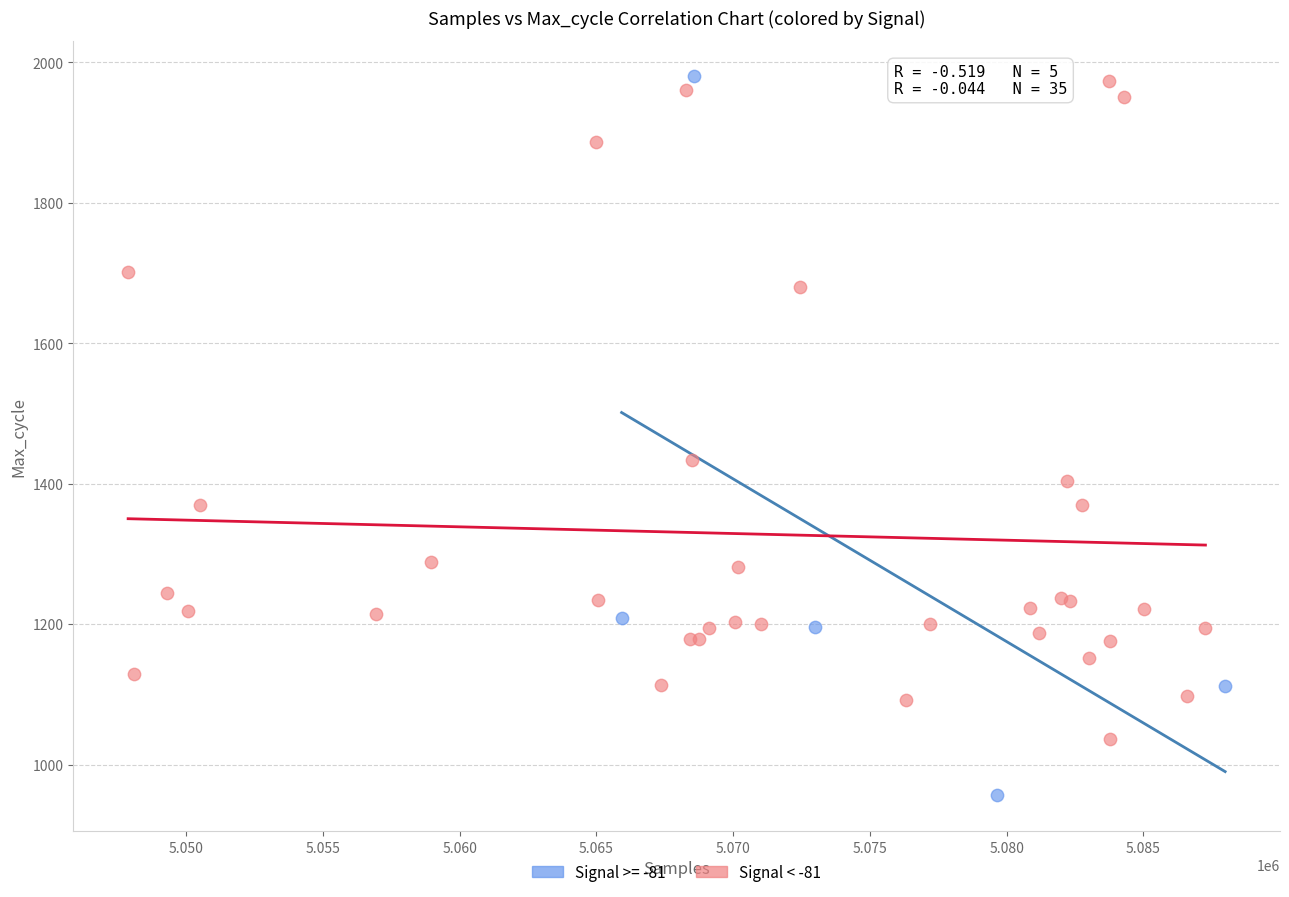

Which series reaches the minimum Y coordinate?

Signal >= -81